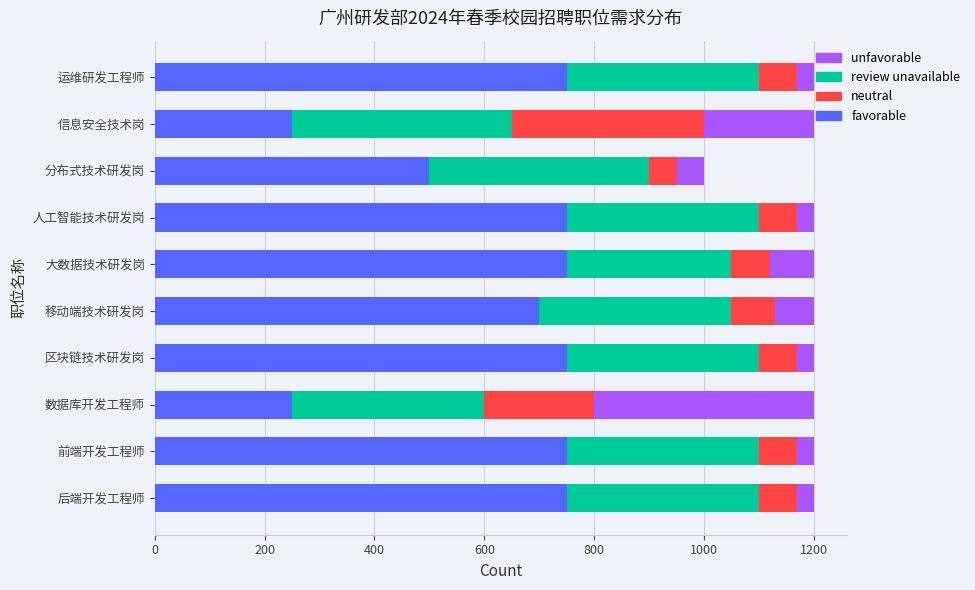

What is the sum of all favorable values?

6200